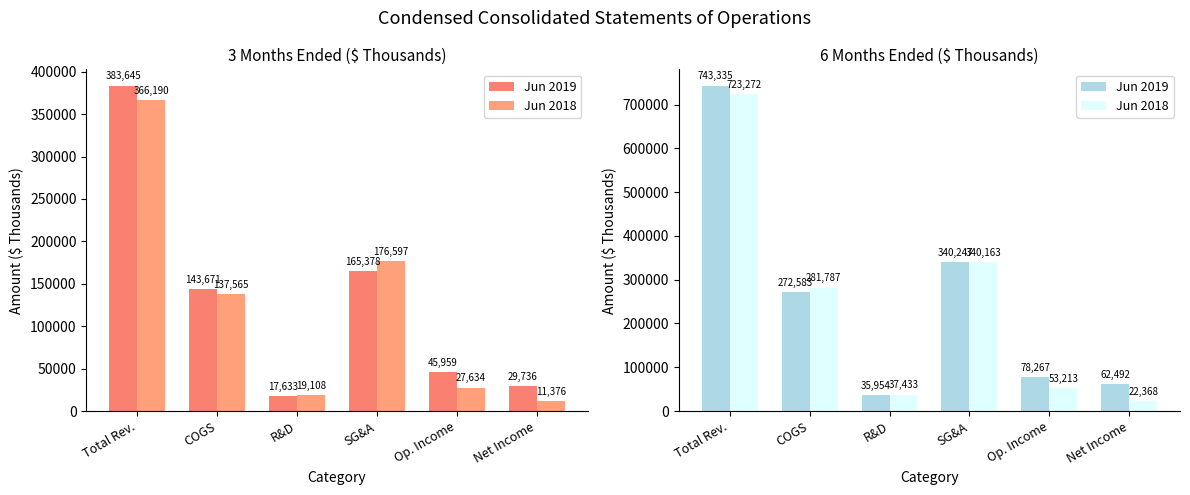

The Jun 2019 series shows 11130 at R&D. True or false?

False